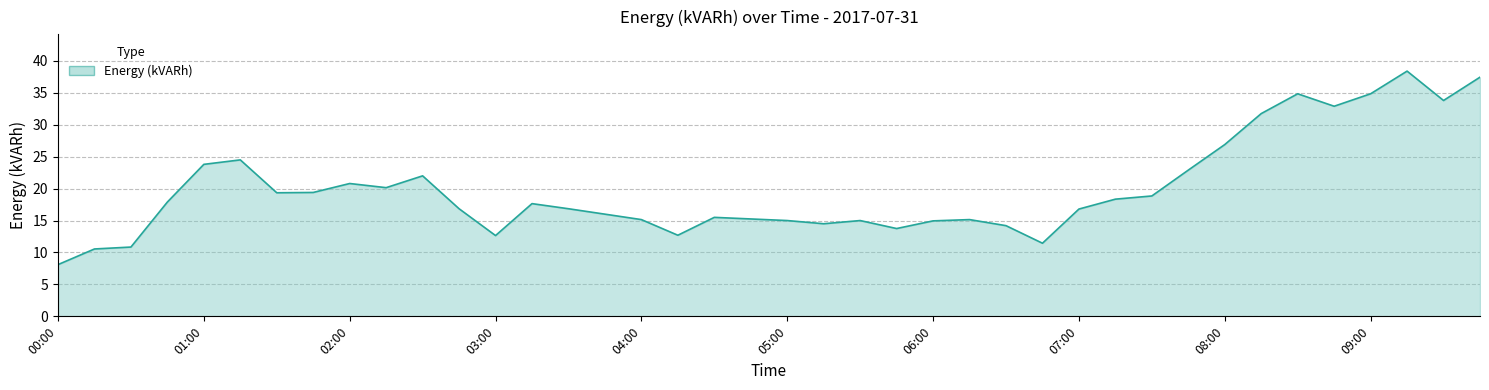

What is the greatest value displayed?

38.4